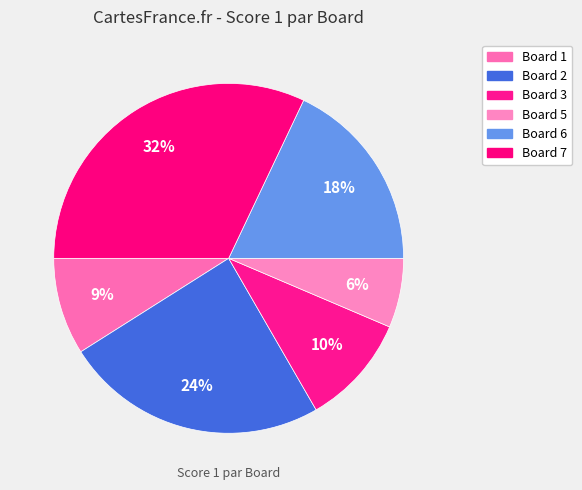

What is the largest slice in the pie chart?

Board 7